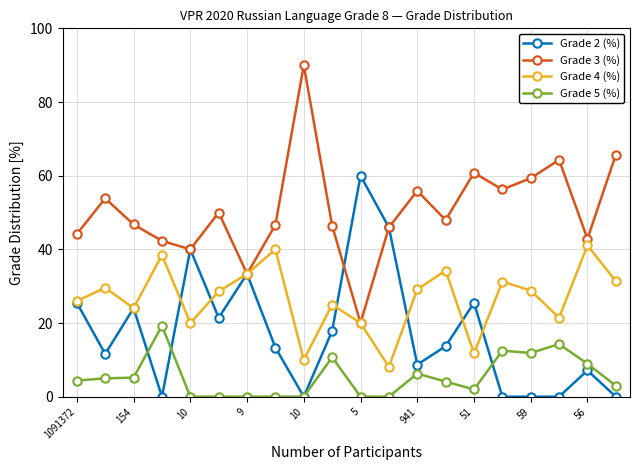

What is the maximum value shown in the chart?

90.0